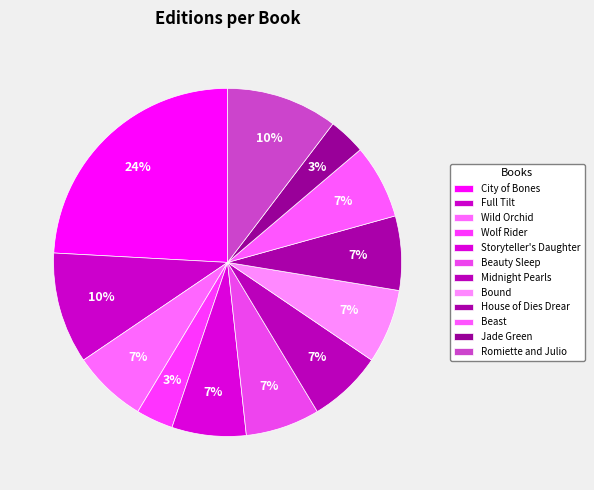

Between Wolf Rider and Wild Orchid, which is larger?

Wild Orchid